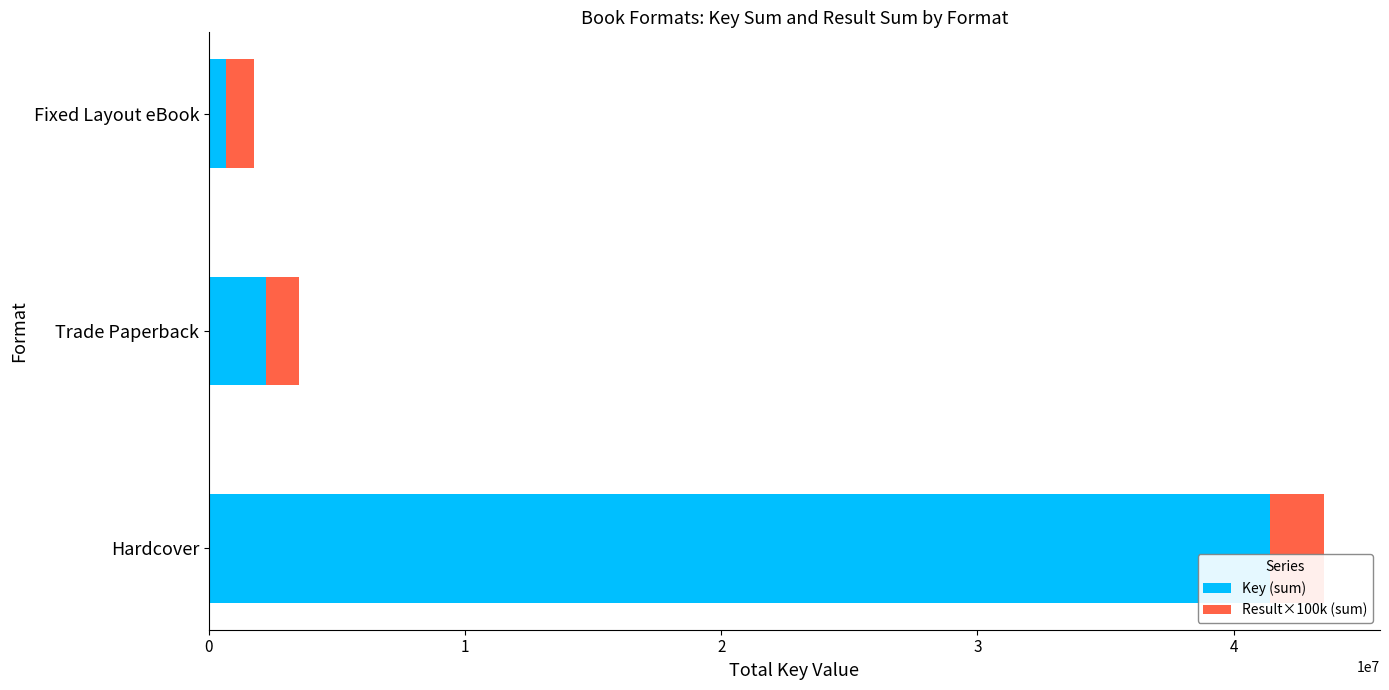

True or false: Key (sum) has a value of 2229099 at Trade Paperback.

True